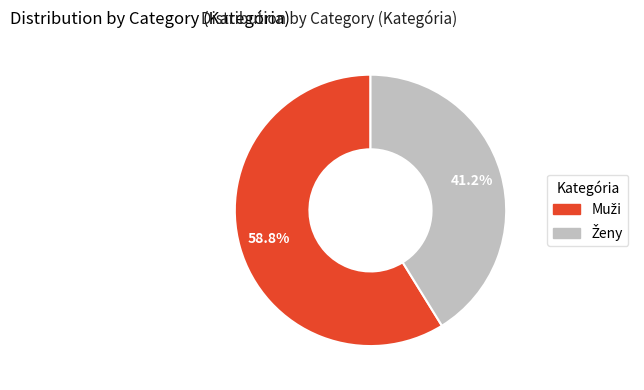

Is there a majority slice in this chart?

Yes